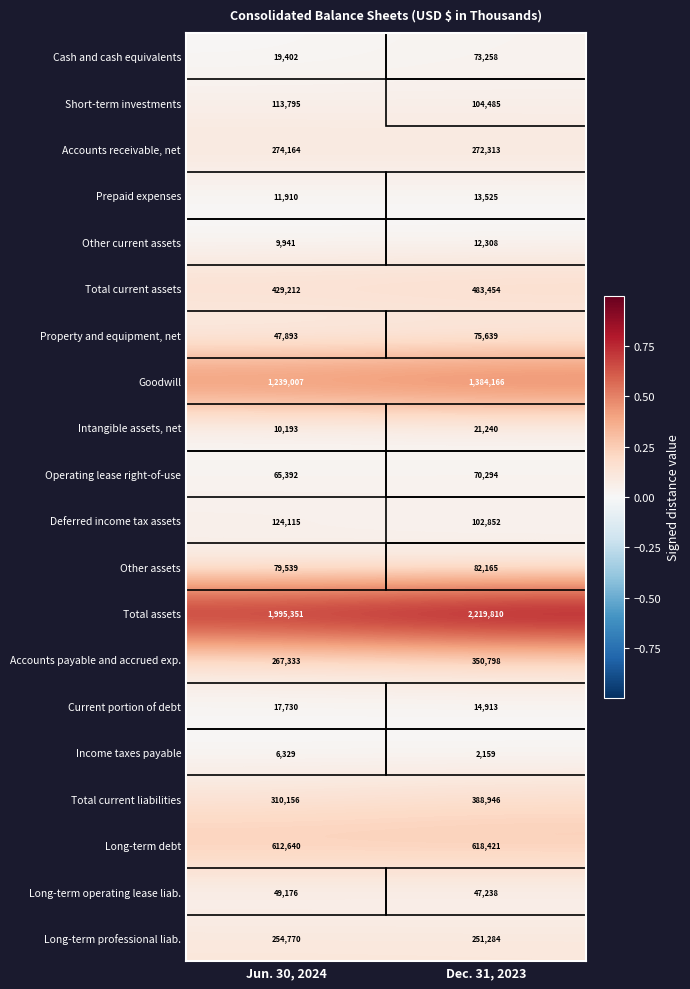

True or false: Property and equipment, net has a value of 75639 at Dec. 31, 2023.

True